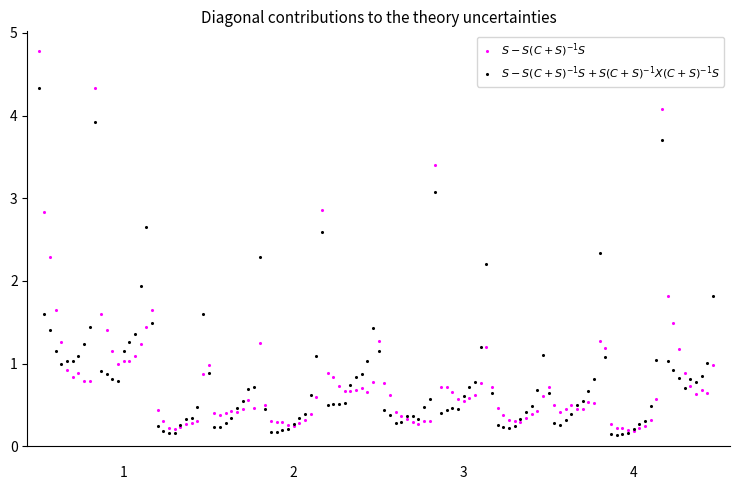

Which series reaches the maximum Y coordinate?

$S - S(C+S)^{-1}S$